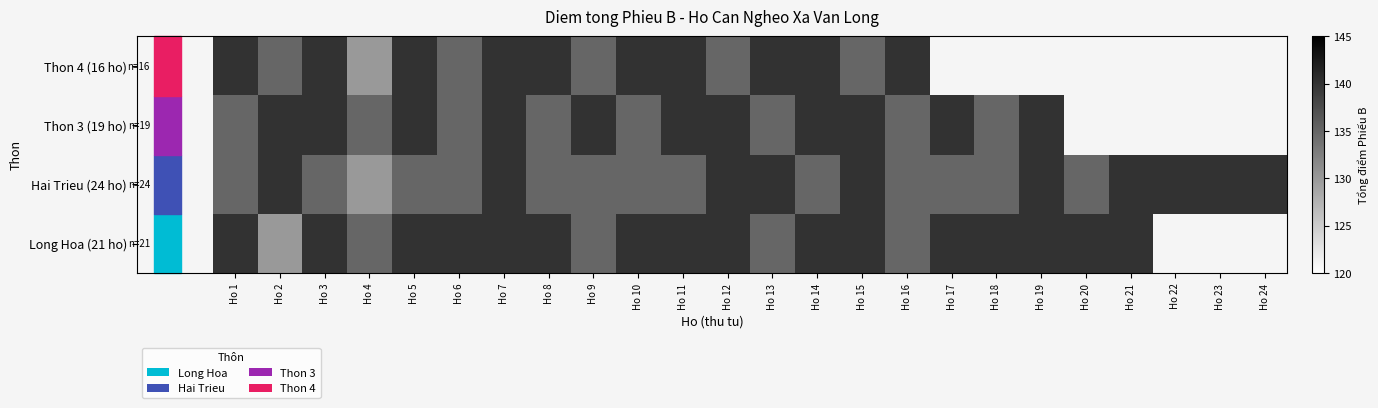

At Ho 16, list the series in order from largest to smallest.

Thon 4 (16 ho), Long Hoa (21 ho), Hai Trieu (24 ho), Thon 3 (19 ho)